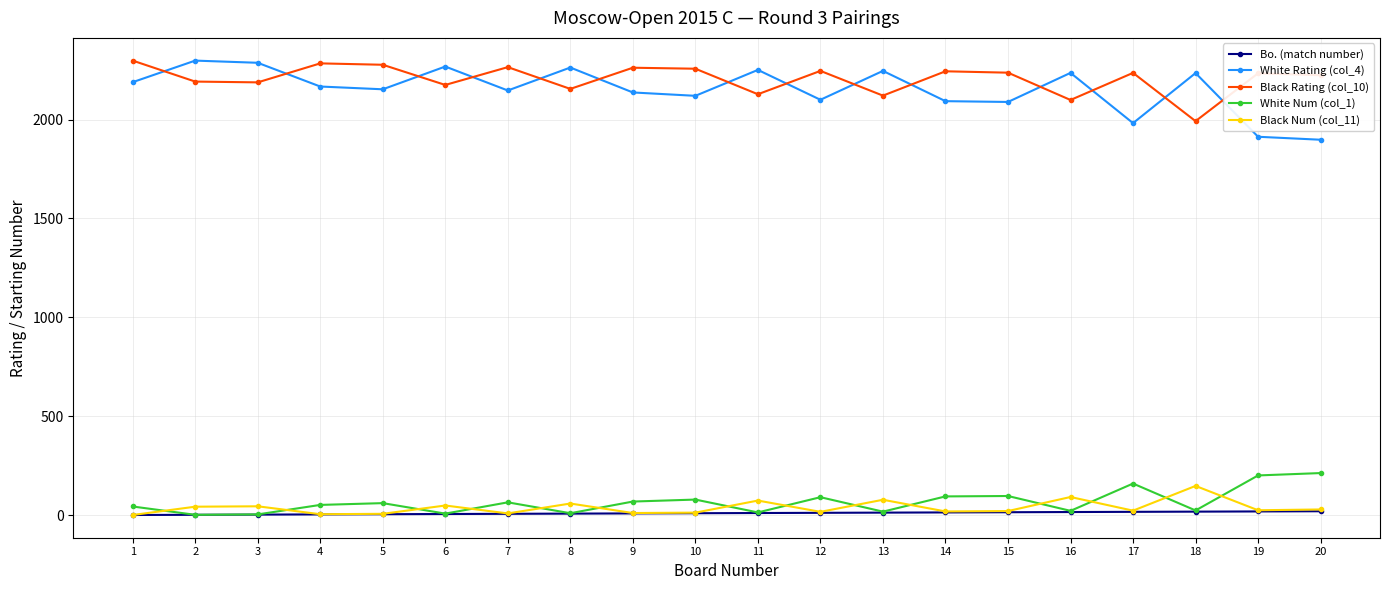

What is the sum of the White Rating (col_4) values at 19 and 7?

4060